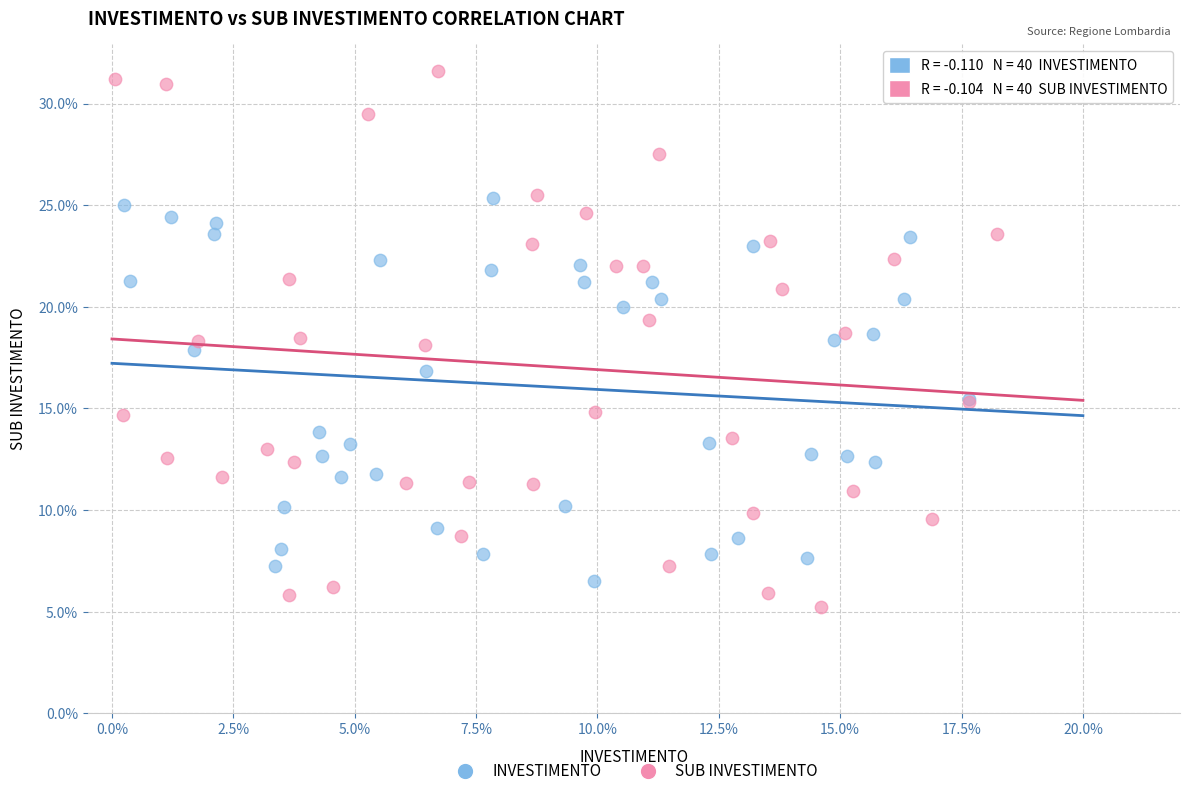

Which series reaches the maximum Y coordinate?

SUB INVESTIMENTO